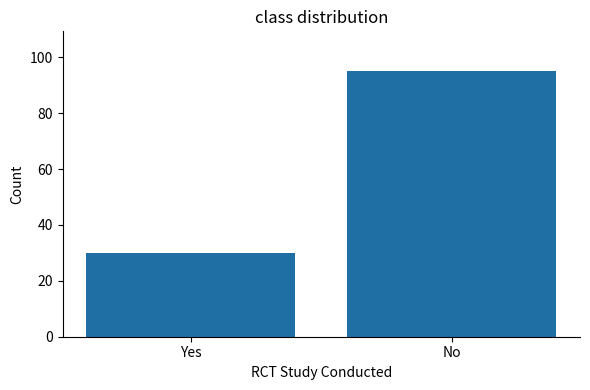

What is the label of the 1st bar from the right?

No